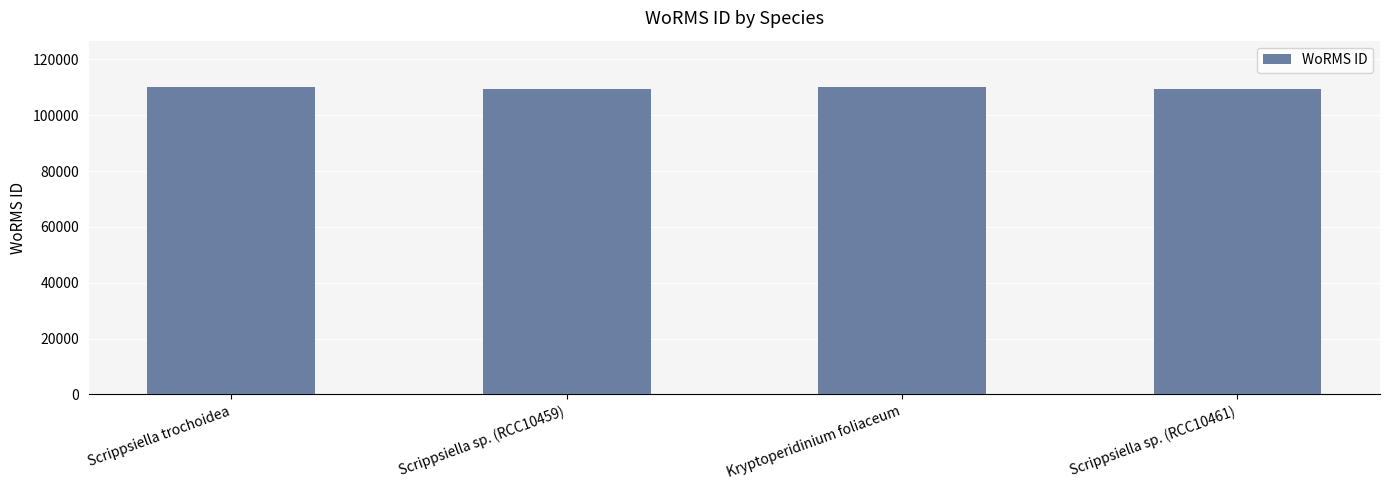

Approximately how many times larger is the value at Kryptoperidinium foliaceum compared to Scrippsiella trochoidea?

1.0